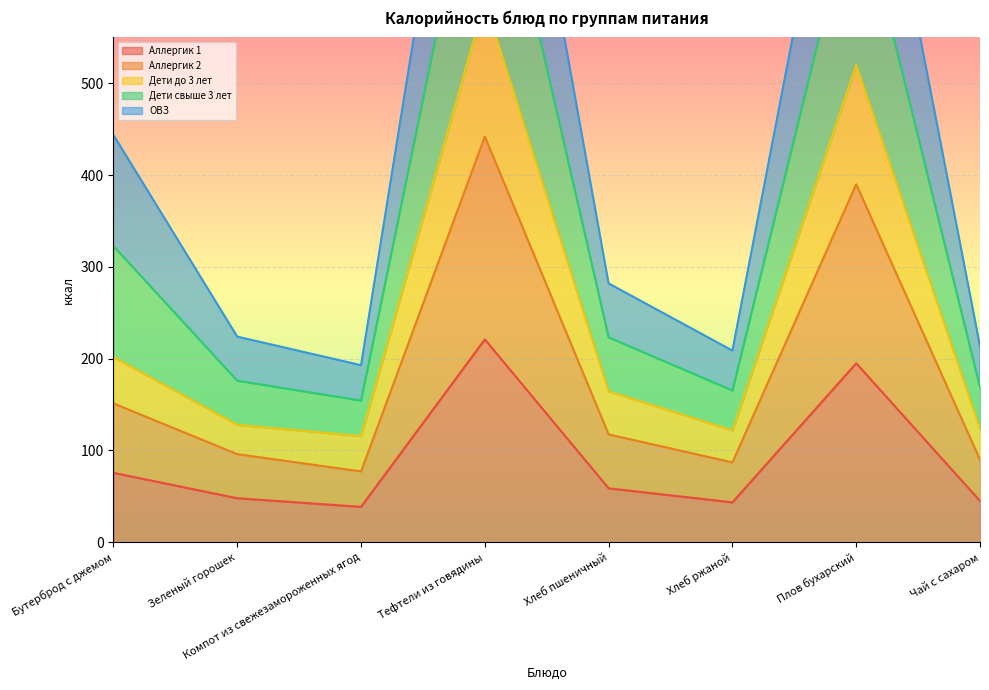

How many data points in ОВЗ are above 223?

4